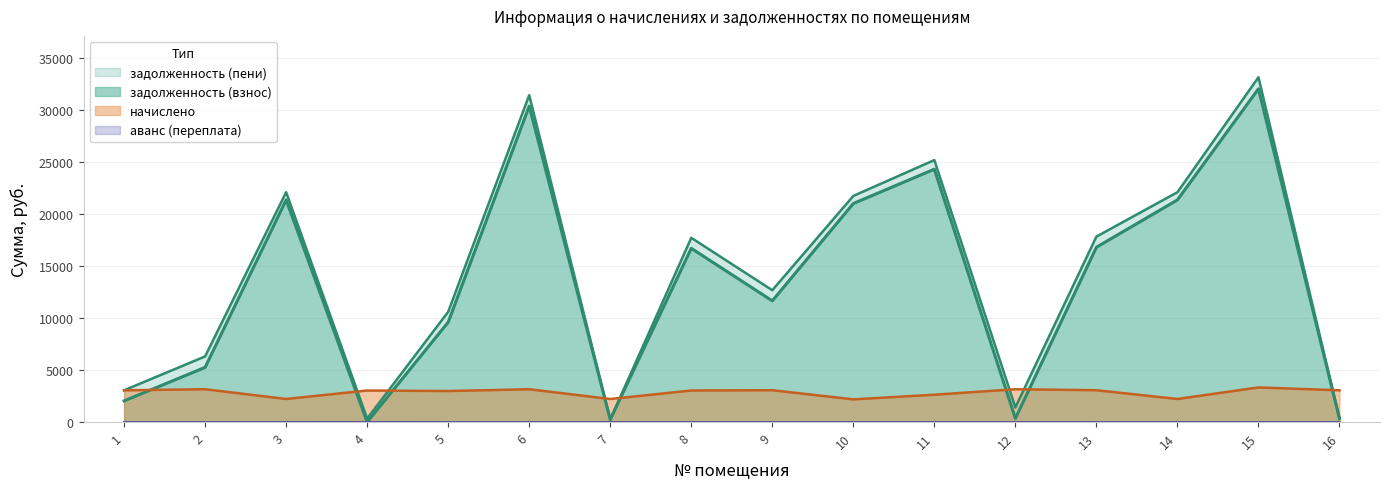

Which has a higher value, 14 or 7?

14